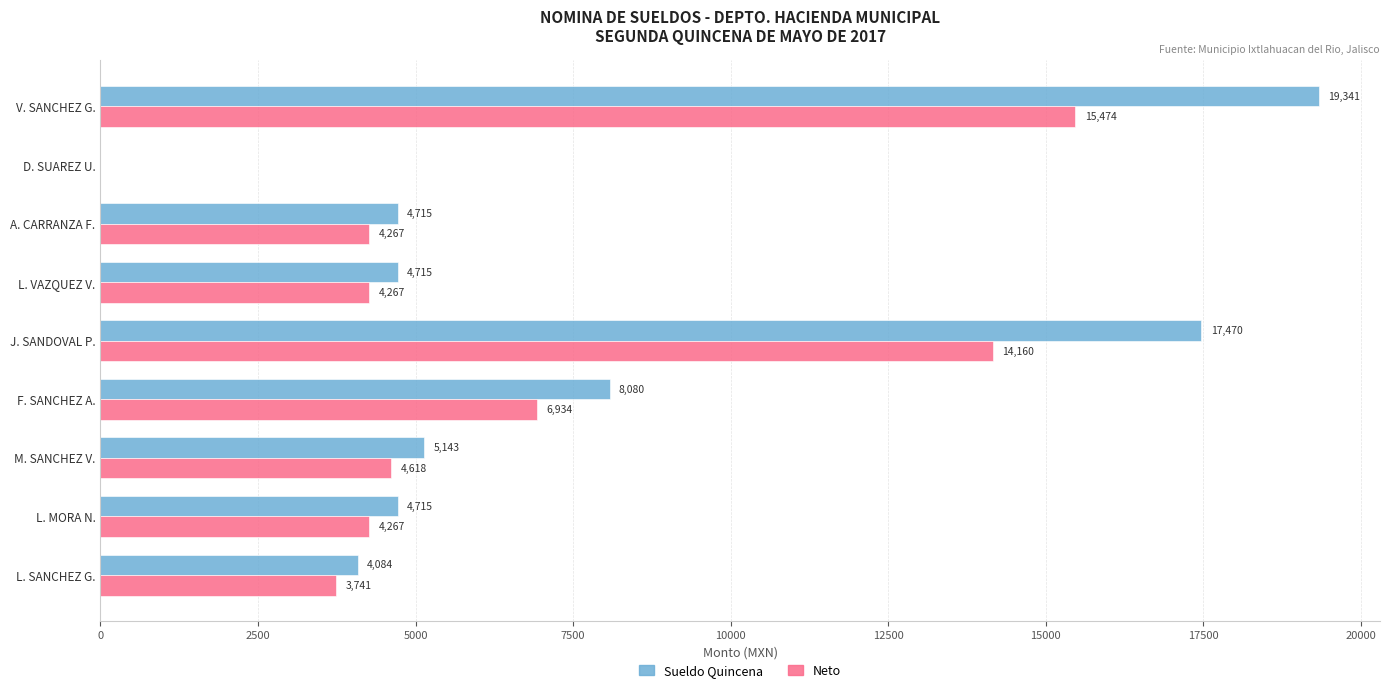

At which label is Sueldo Quincena closest to 9670?

F. SANCHEZ A.